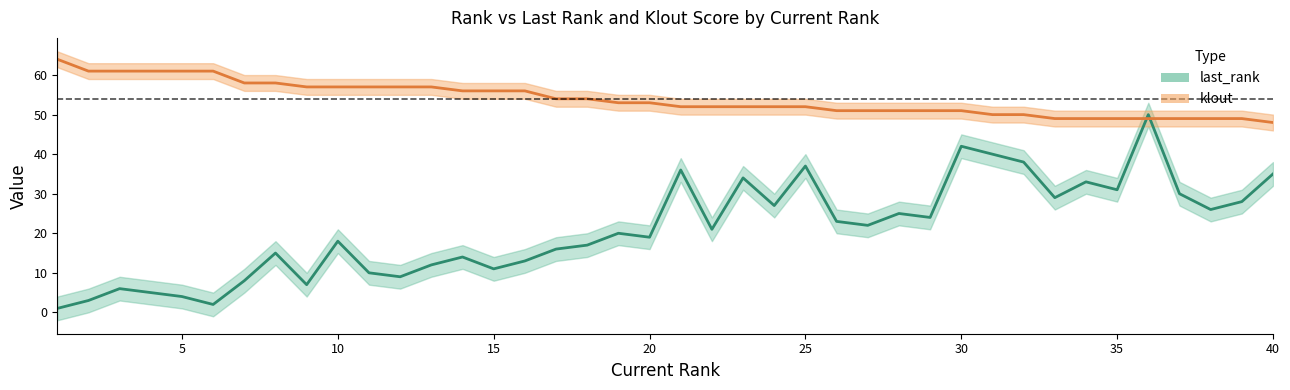

At 15, list the series in order from largest to smallest.

klout line, last_rank line